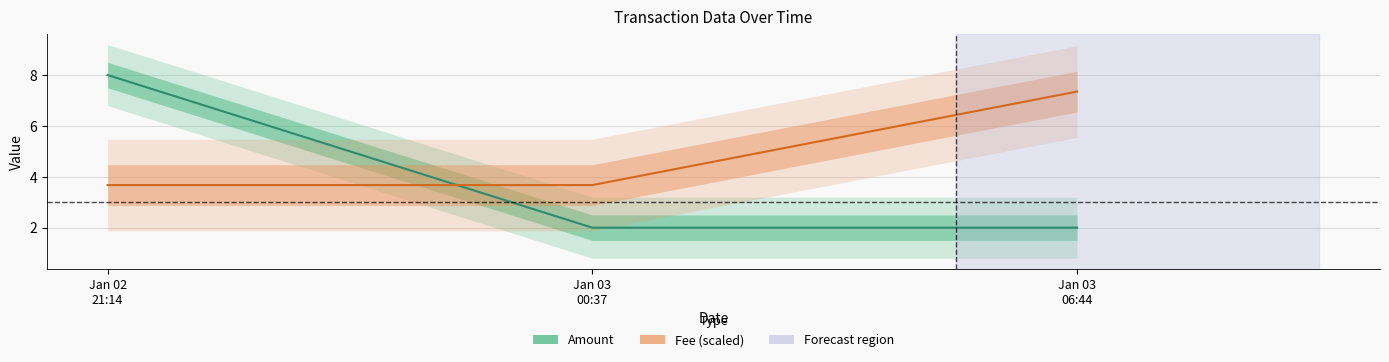

The Fee series shows 3.7 at Jan 02
21:14. True or false?

True